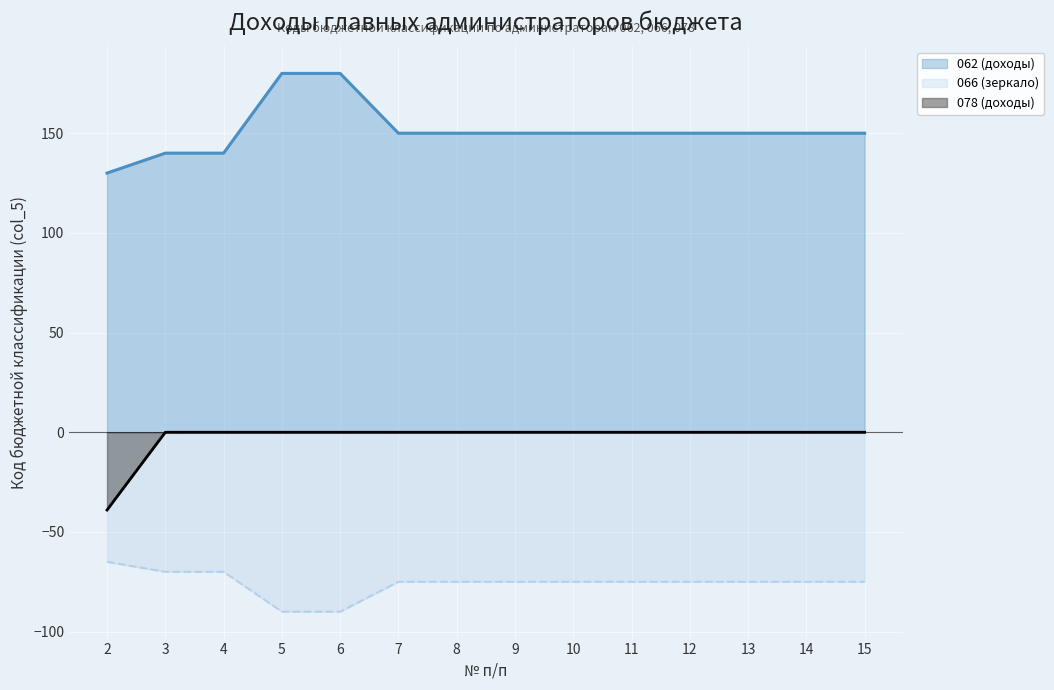

Which series has the largest total across all categories?

062 (доходы)